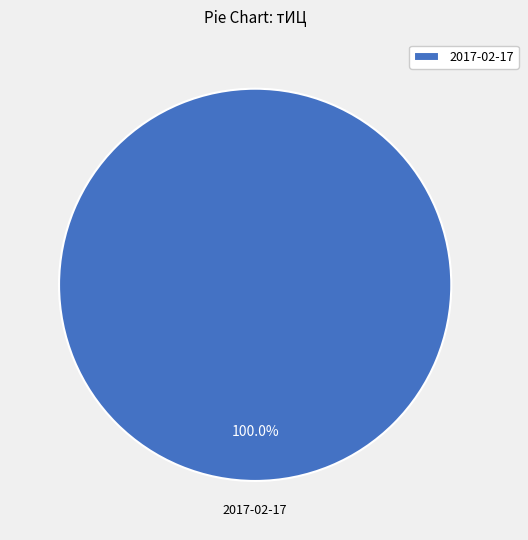

Rank the categories by value from highest to lowest.

2017-02-17